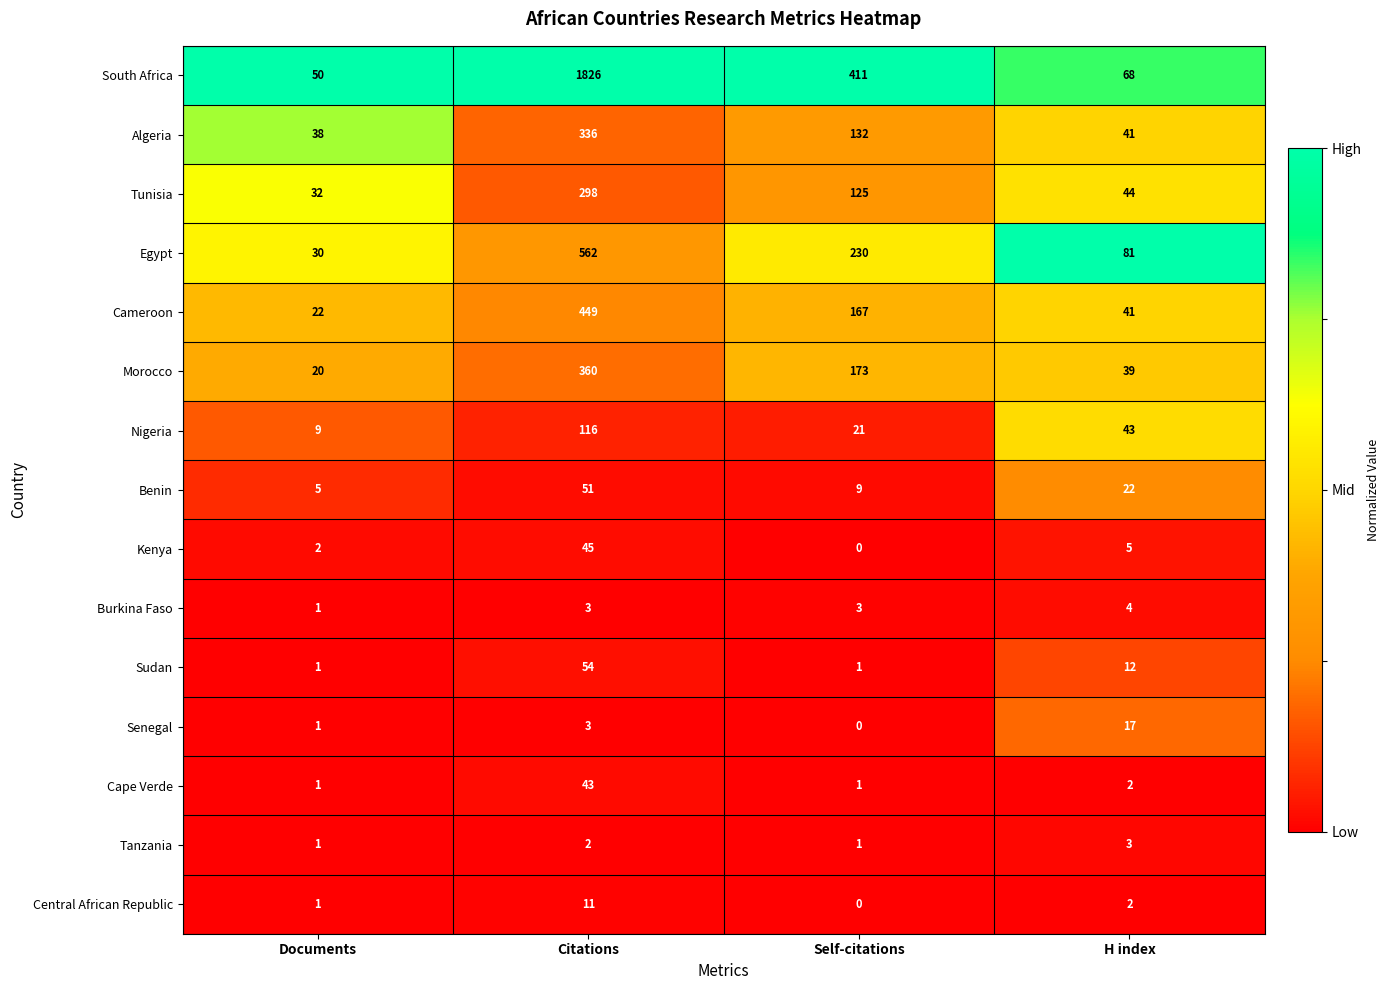

Rank the categories by Senegal value from highest to lowest.

H index, Citations, Documents, Self-citations